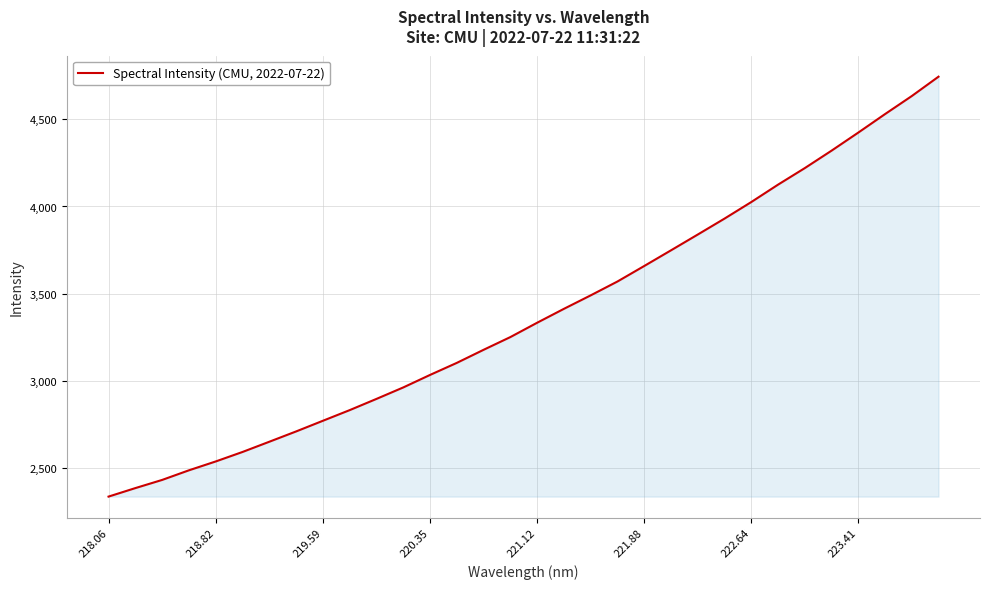

Reading left to right, what are all the values shown in this chart?

2338.8	2387.4	2434.2	2489.3	2540.0	2594.4	2652.9	2711.9	2773.0	2834.0	2898.2	2963.9	3035.5	3104.6	3179.4	3252.3	3334.4	3414.0	3491.1	3570.5	3659.3	3749.0	3839.4	3930.6	4025.4	4124.9	4219.7	4319.6	4423.1	4529.0	4632.3	4743.2